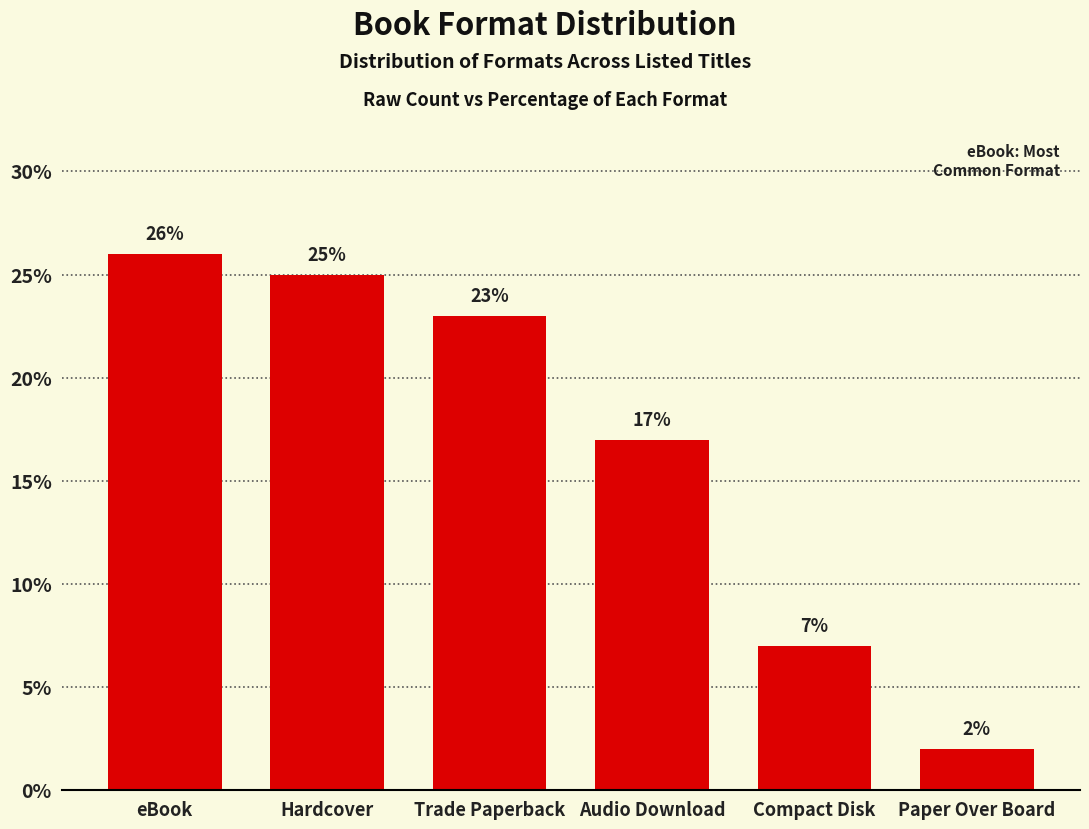

Reading right to left, list all the values displayed in this chart.

2	7	17	23	25	26